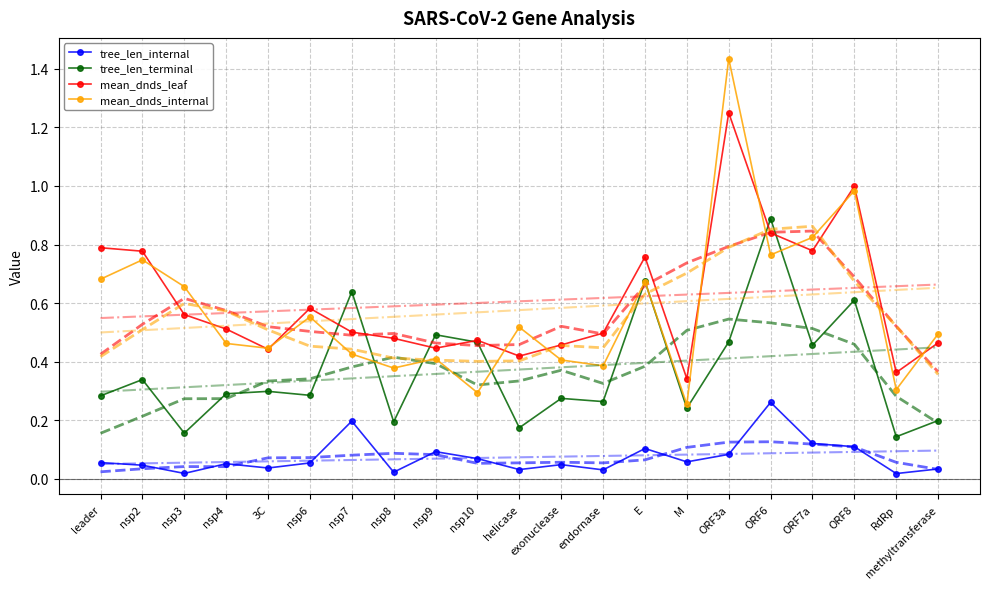

What is the total value across all series at ORF7a?

2.2